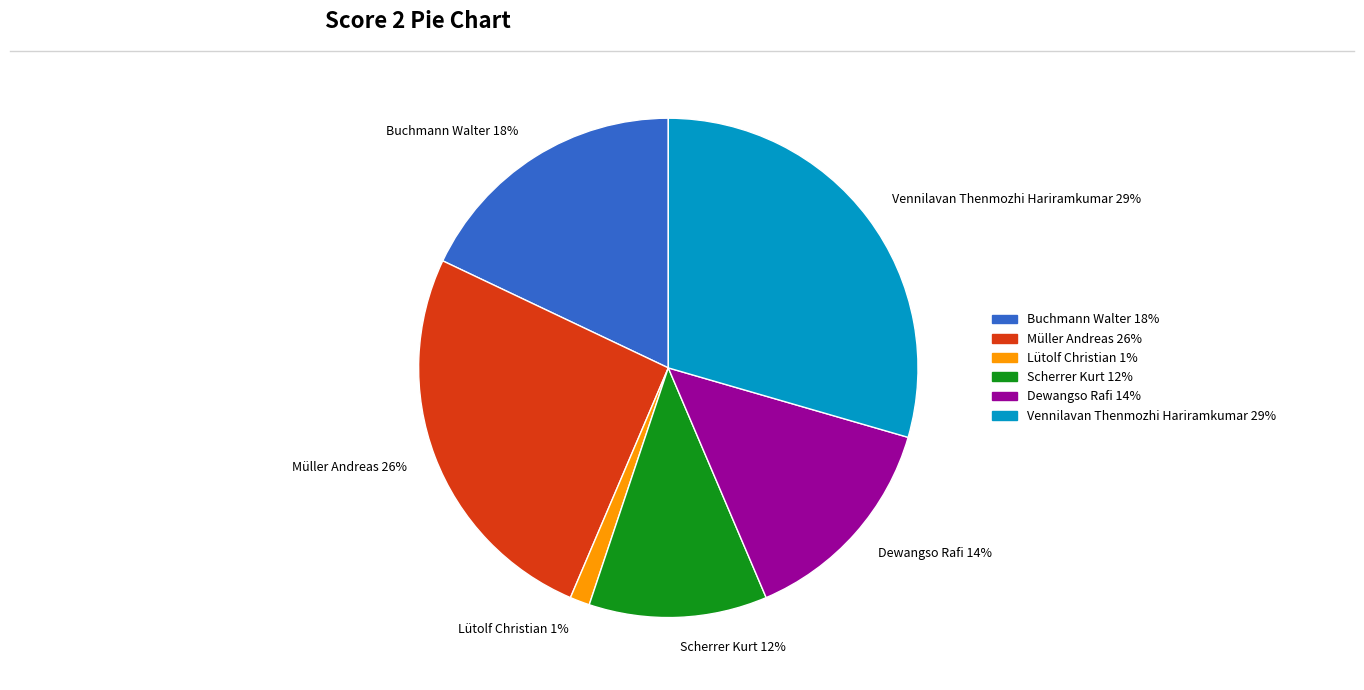

To the nearest percent, what is the average slice percentage?

17%